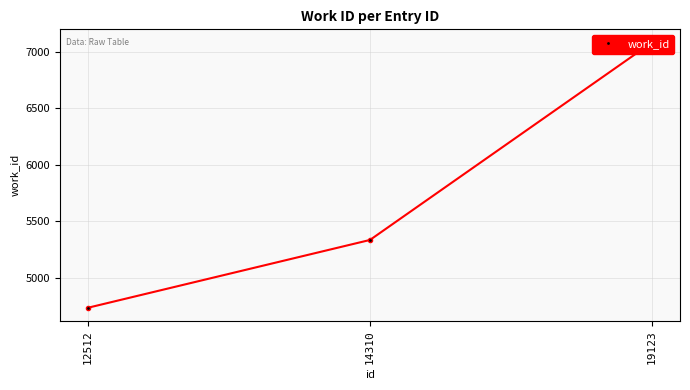

How many lines are shown in the chart?

1